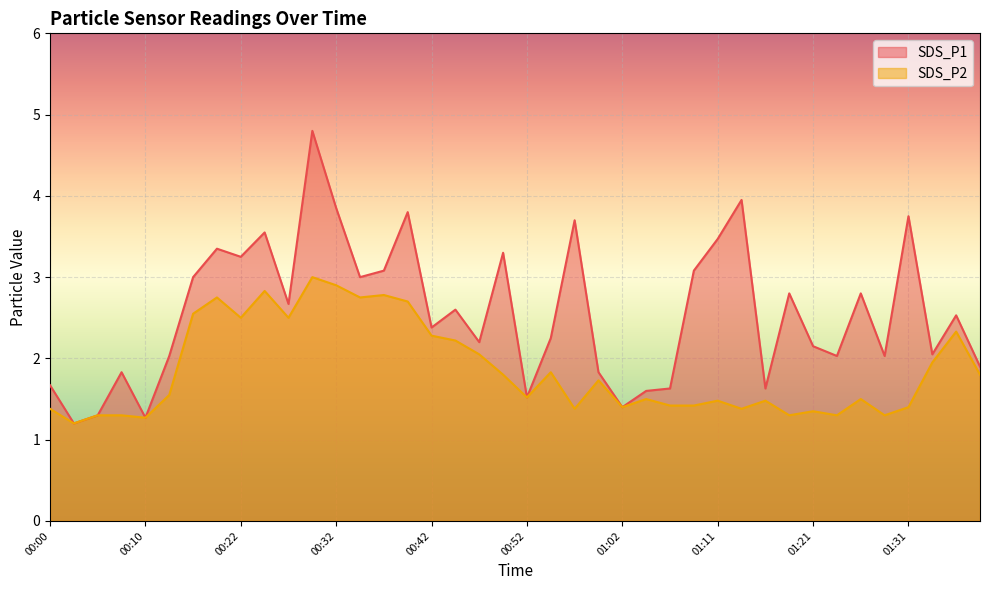

Is the value of SDS_P1 at 00:02 greater than the value of SDS_P2 at 01:29?

No